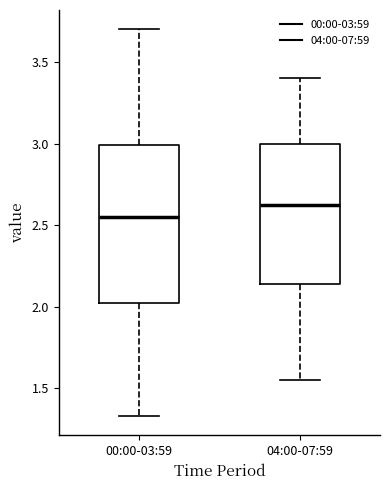

Reading left to right, read every box against the y-axis: the position of its median line, the range the box covers, and the ends of its whiskers. The values are not printed on the chart, so give them approximately, as read against the axis.

00:00-03:59: median 2.55, box 2.00 to 3.00, whiskers 1.35 to 3.70
04:00-07:59: median 2.65, box 2.15 to 3.00, whiskers 1.55 to 3.40